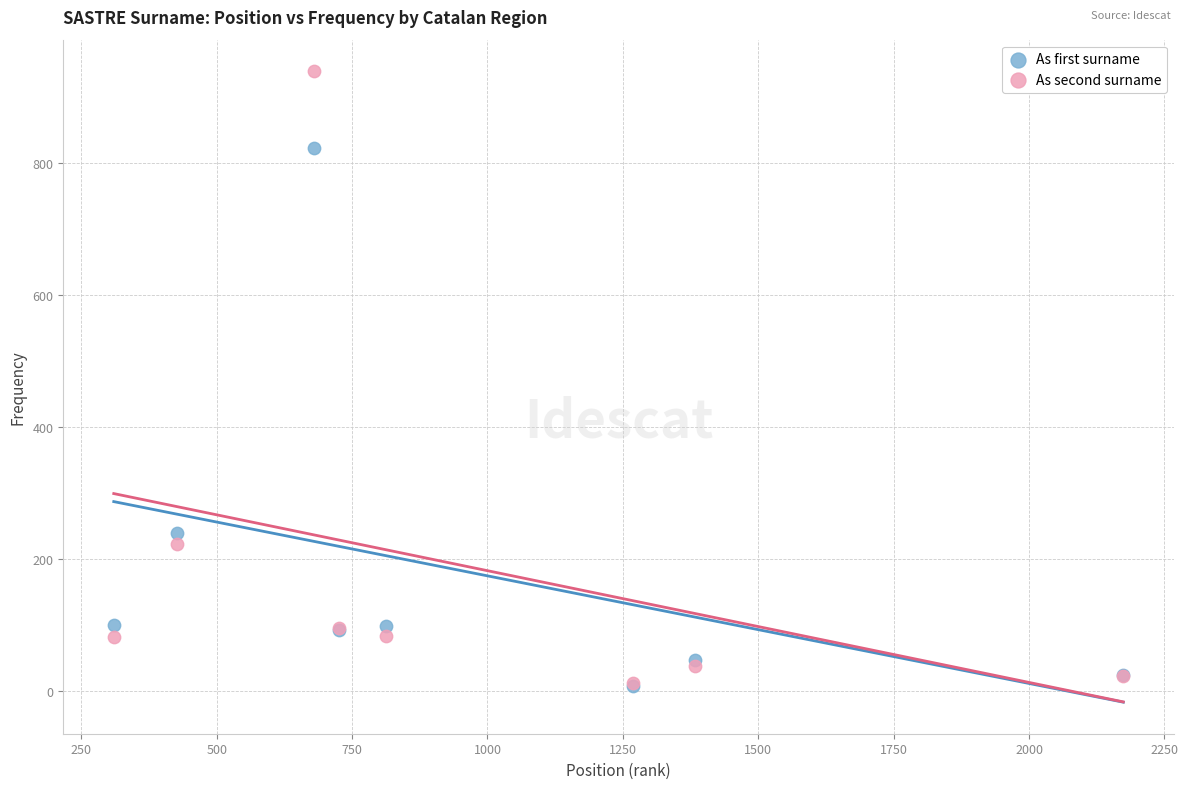

In the As second surname series, what Y value is closest to 476?

222